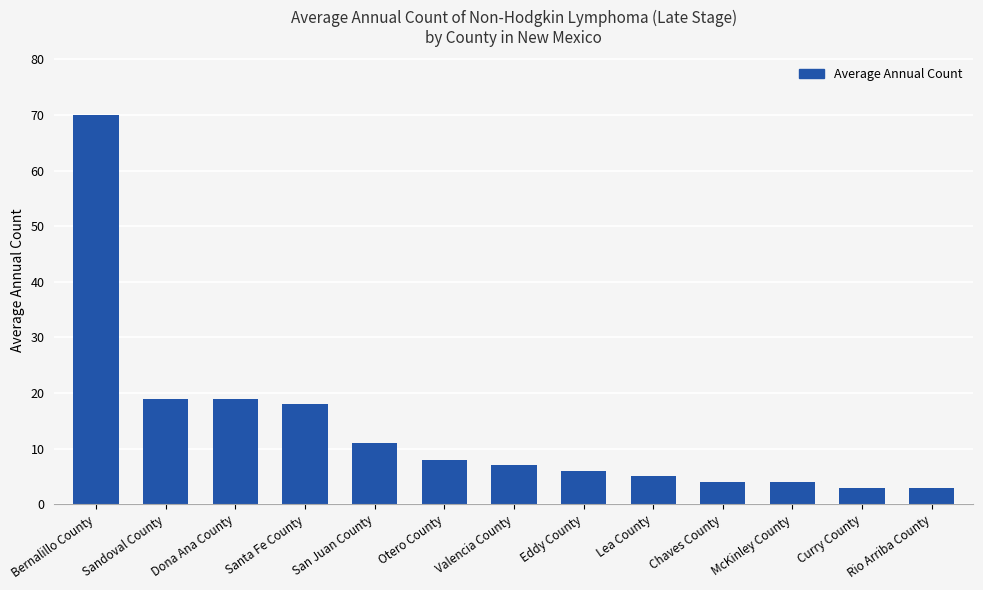

What is the greatest value displayed?

70